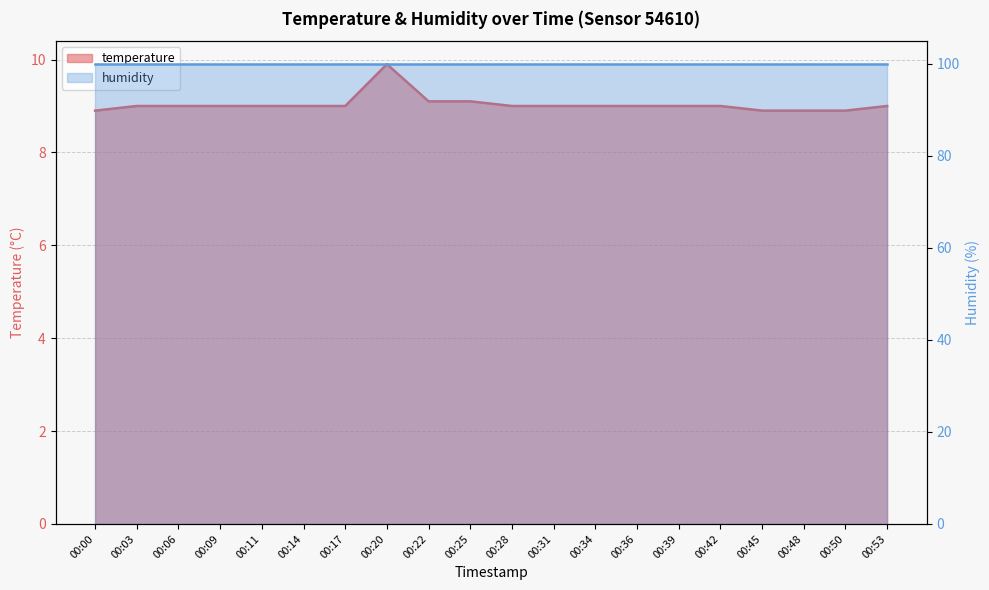

What is the difference between the values at 00:36 and 00:48?

0.1